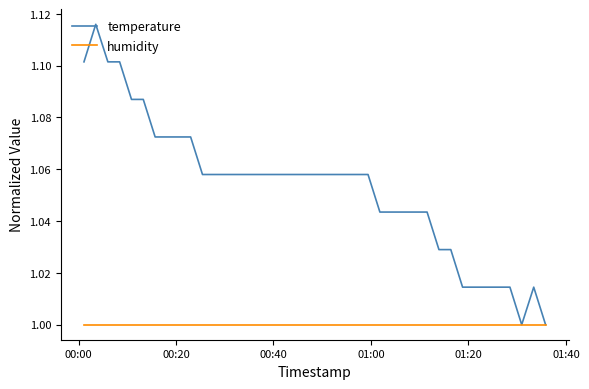

Which series has the largest total across all categories?

temperature